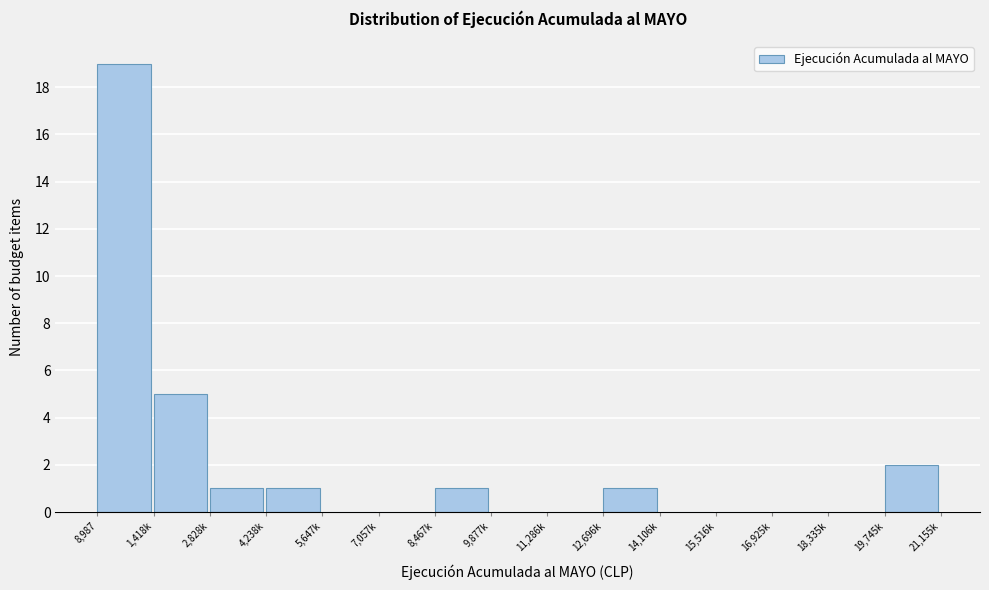

Reading left to right, list all the values displayed in this chart.

8,987=19	1,418k=5	2,828k=1	4,238k=1	5,647k=0	7,057k=0	8,467k=1	9,877k=0	11,286k=0	12,696k=1	14,106k=0	15,516k=0	16,925k=0	18,335k=0	19,745k=2